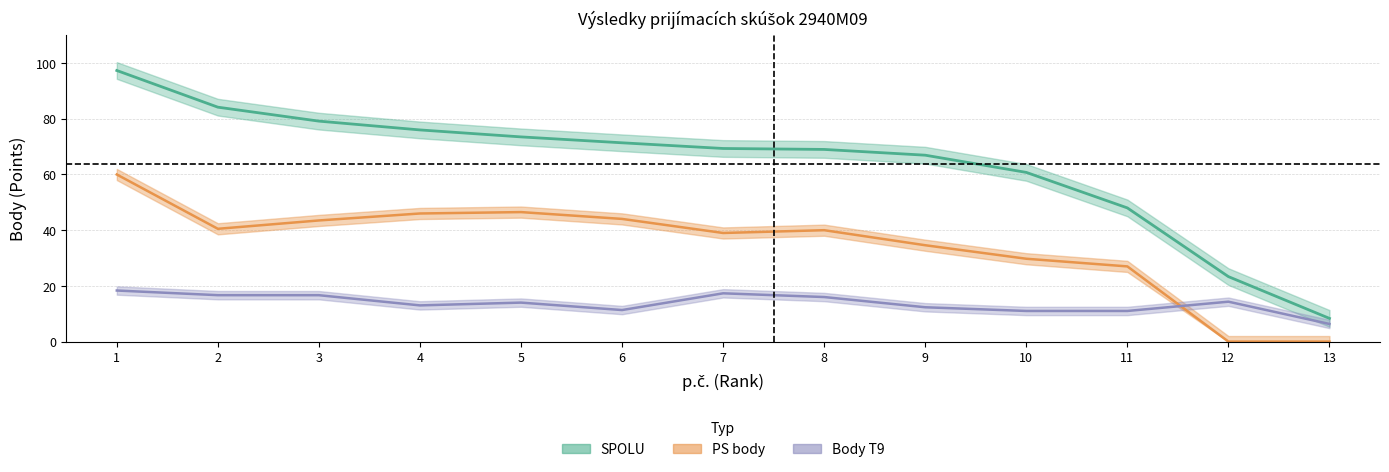

Which series changed the most between 10 and 11?

SPOLU